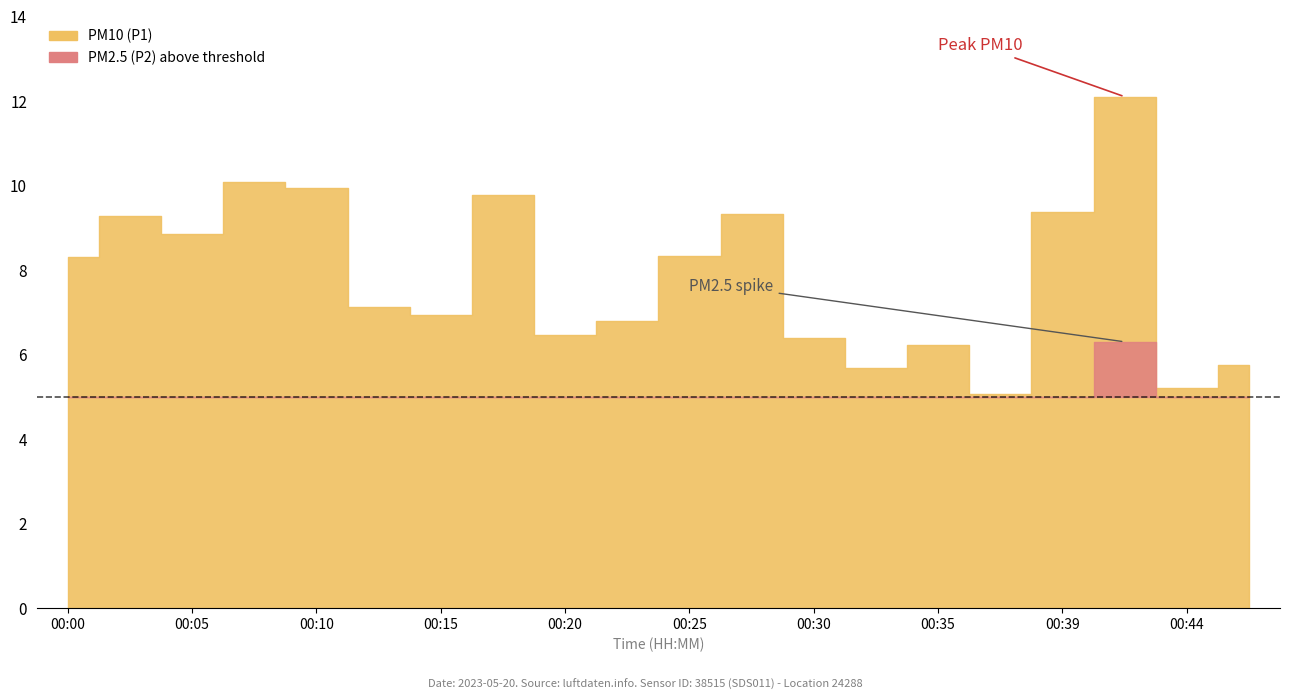

True or false: PM2.5 (P2) and PM10 (P1) intersect in this chart.

False